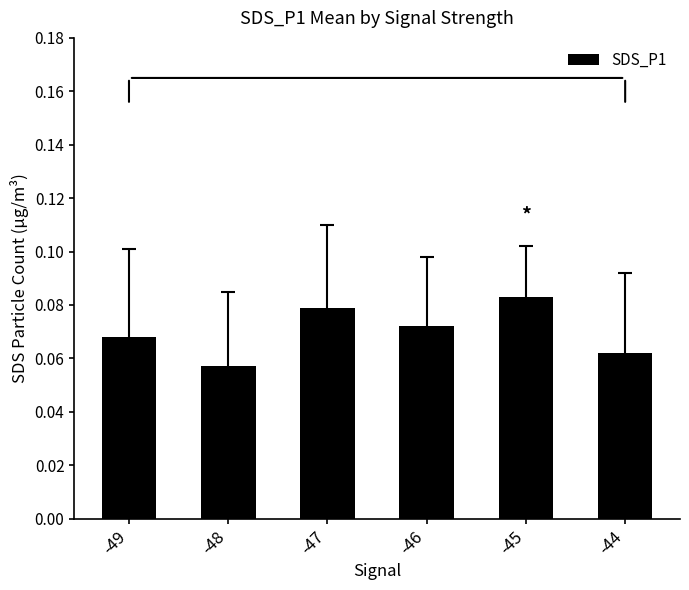

Rank the categories by value from lowest to highest.

-48, -44, -49, -46, -47, -45